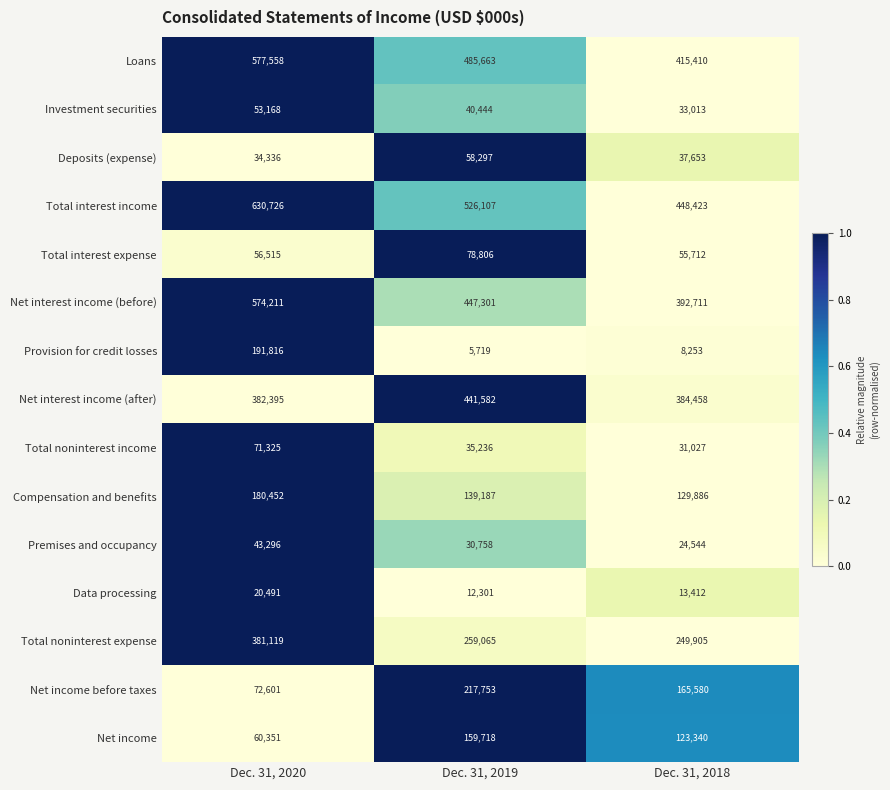

What is the difference between the Investment securities values at Dec. 31, 2020 and Dec. 31, 2019?

12724